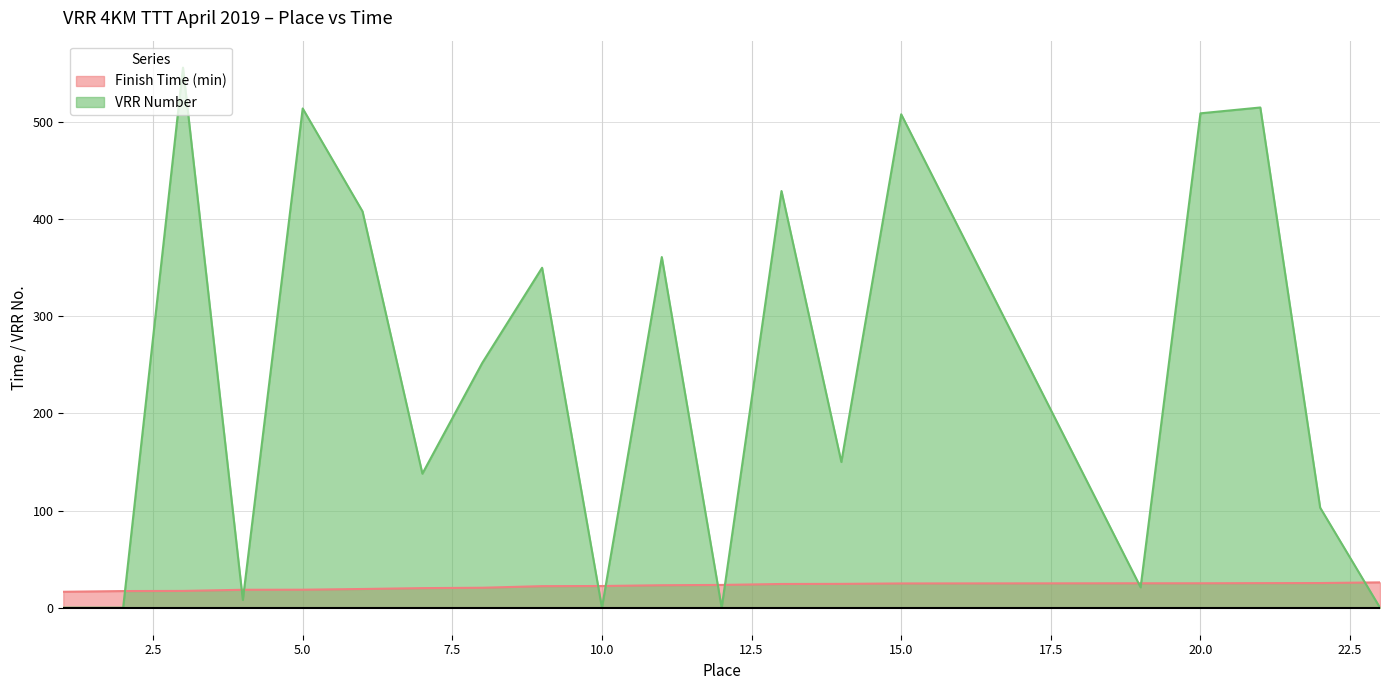

Which category has the highest value in the VRR Number series?

3